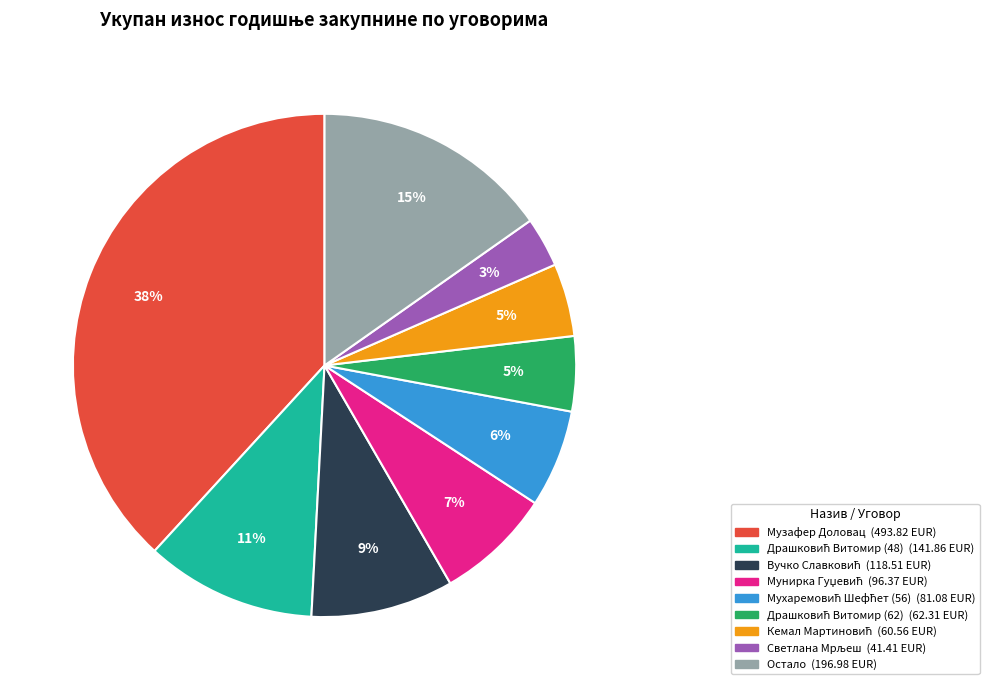

Is there any slice that represents more than half of the pie?

No